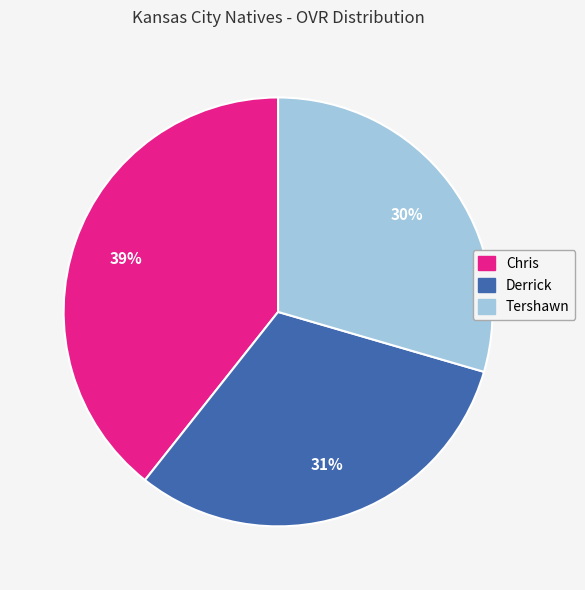

Combined, do Derrick and Tershawn account for over 50%?

Yes